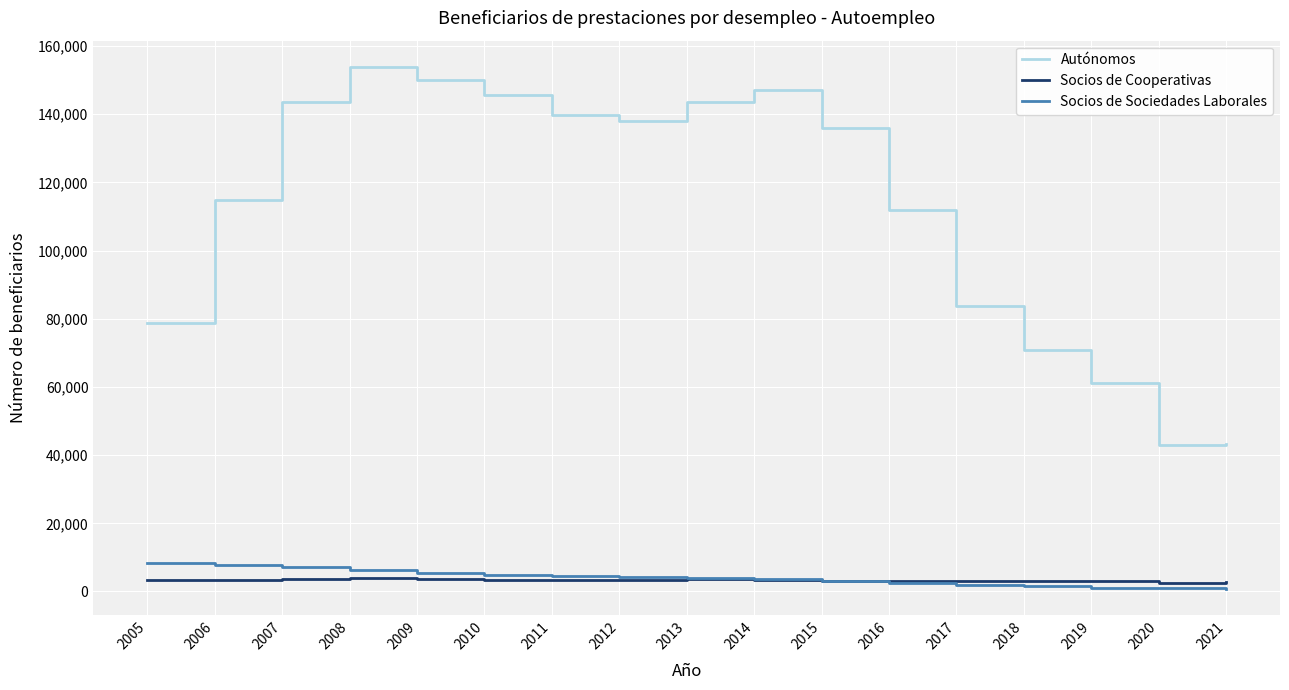

Which series has the largest total across all categories?

Autónomos